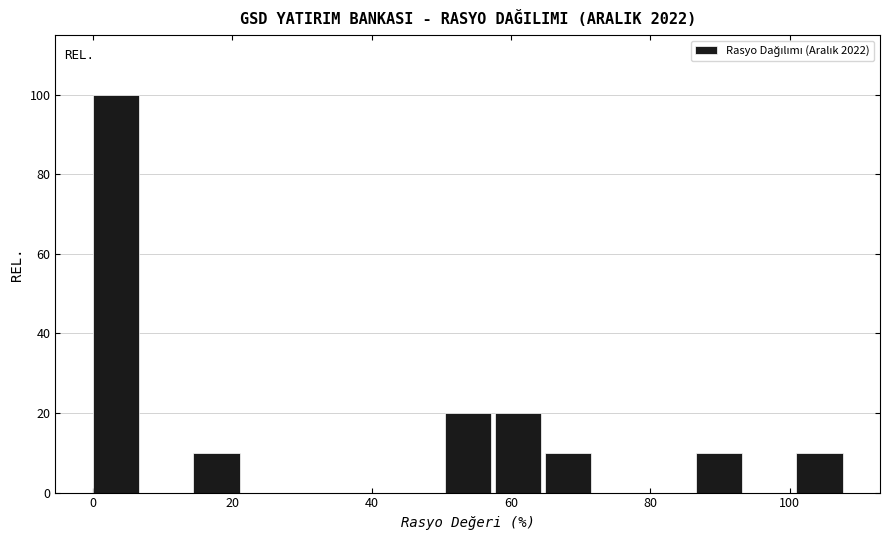

Around what value on the x-axis is the tallest bar? Give the approximate position of its centre, as read against the axis.

4